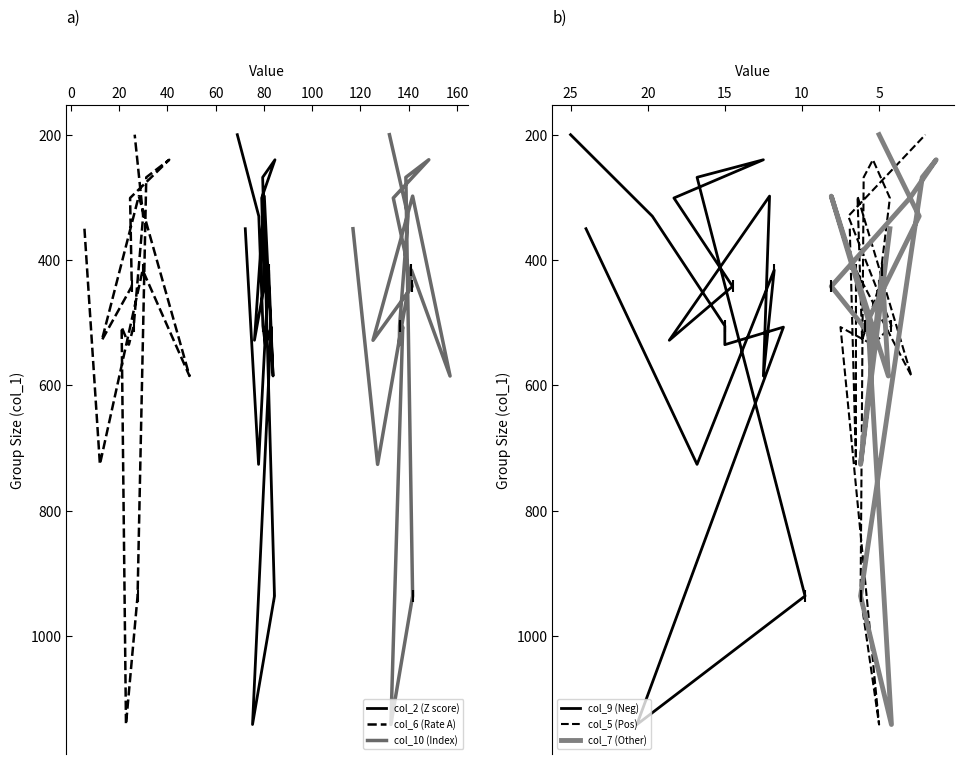

What is the greatest value displayed?

1141